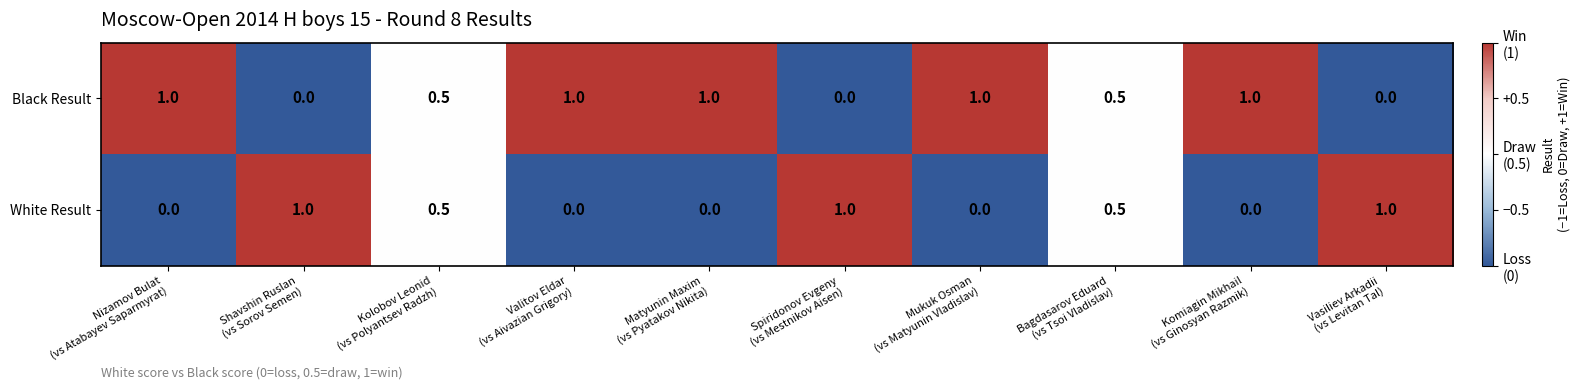

What is the maximum value for White Result?

1.0